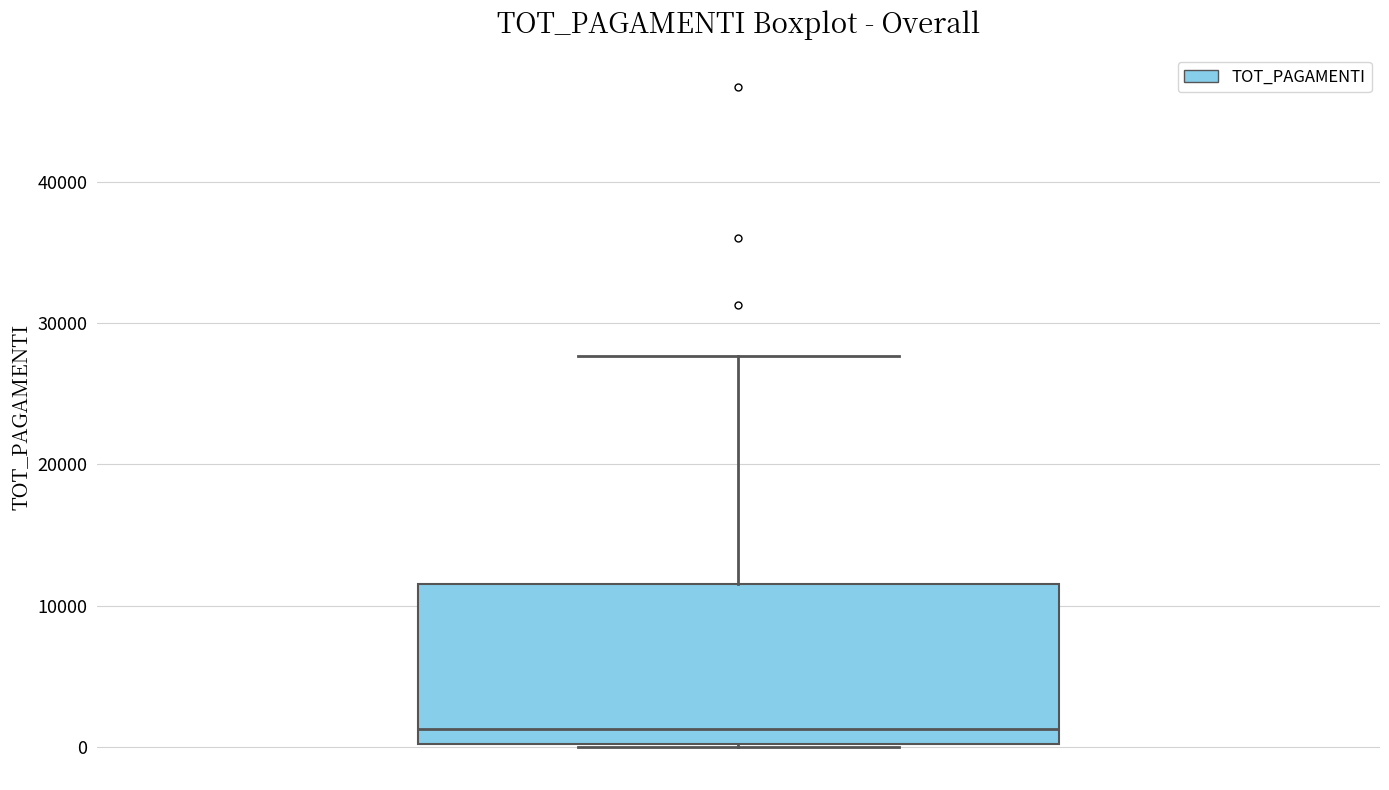

Read this box plot against the y-axis: the position of the median line, the range covered by the box, and the ends of both whiskers. The values are not printed on the chart, so give them approximately, as read against the axis.

median 1000, box 0 to 12000, whiskers 0 to 28000